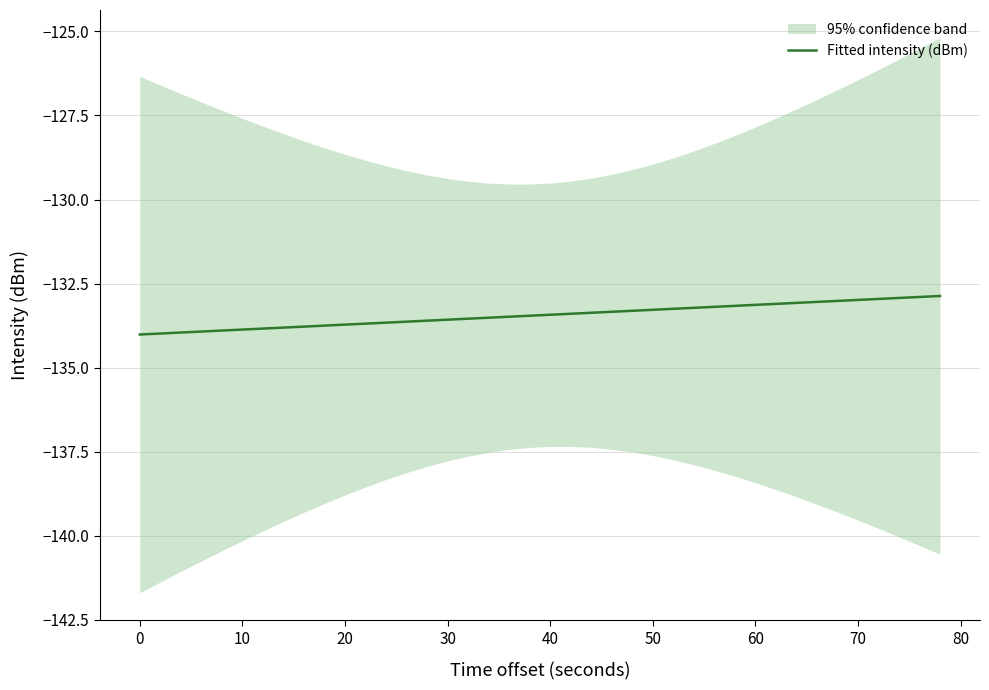

Is it true that Fitted intensity (dBm) equals -35.9 at 0?

False